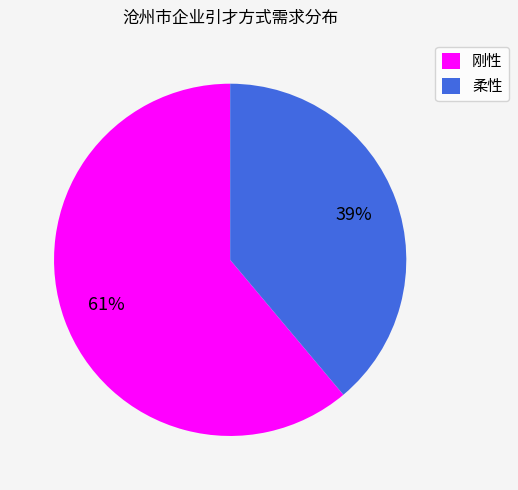

True or false: 柔性 accounts for 30% of the total.

False